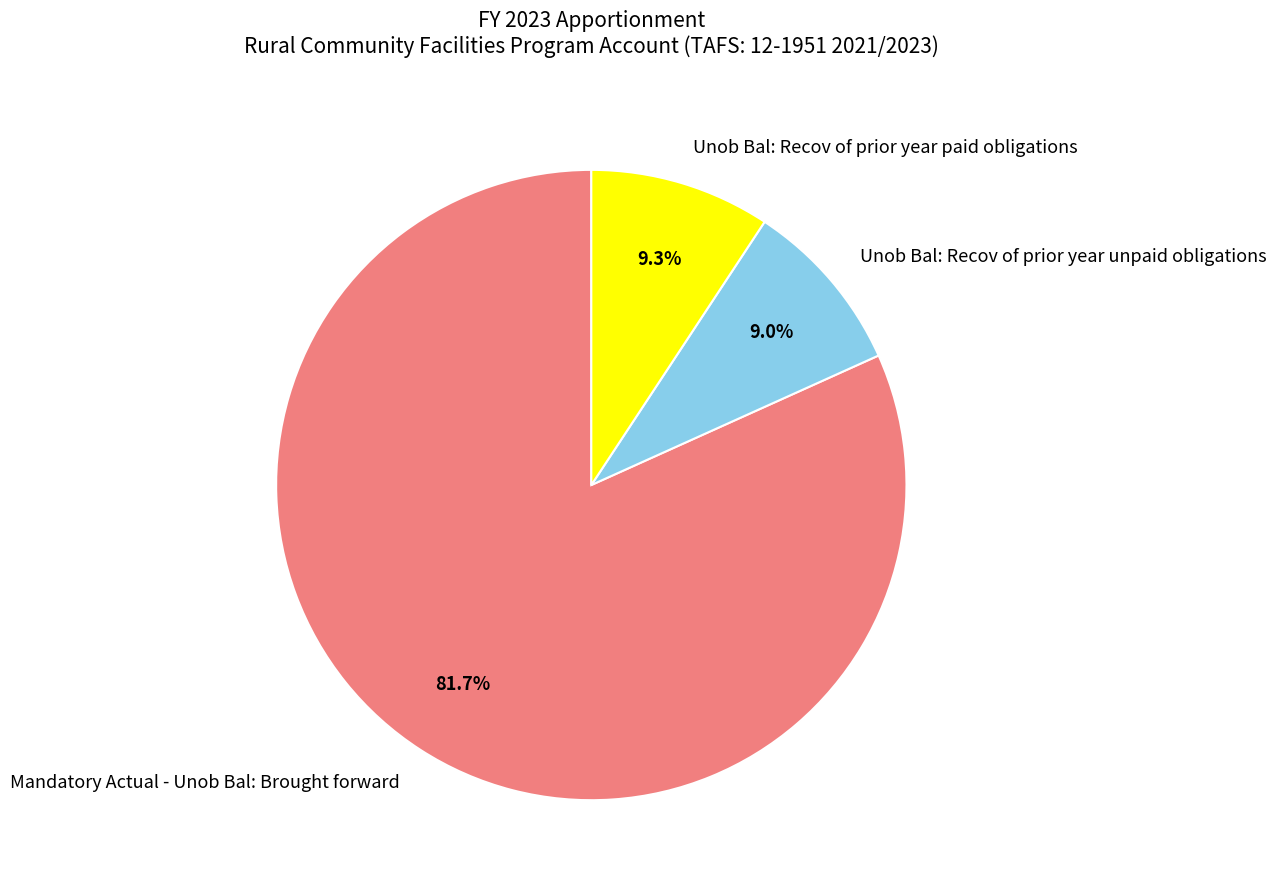

How many slices are in this pie chart?

3